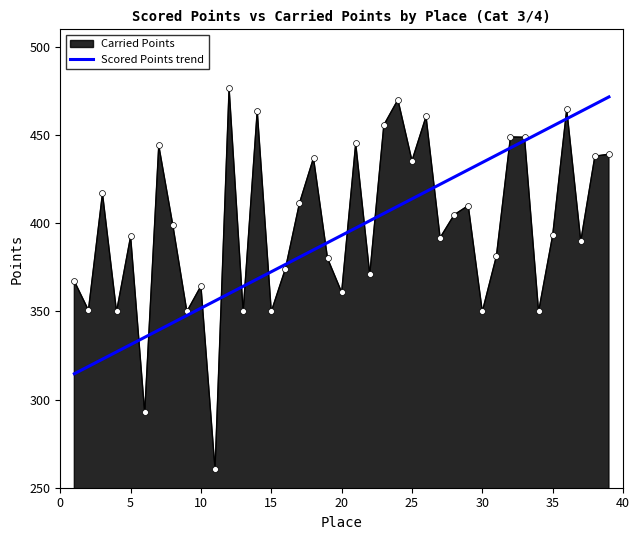

What is the change in value from 1 to 34?

-17.2